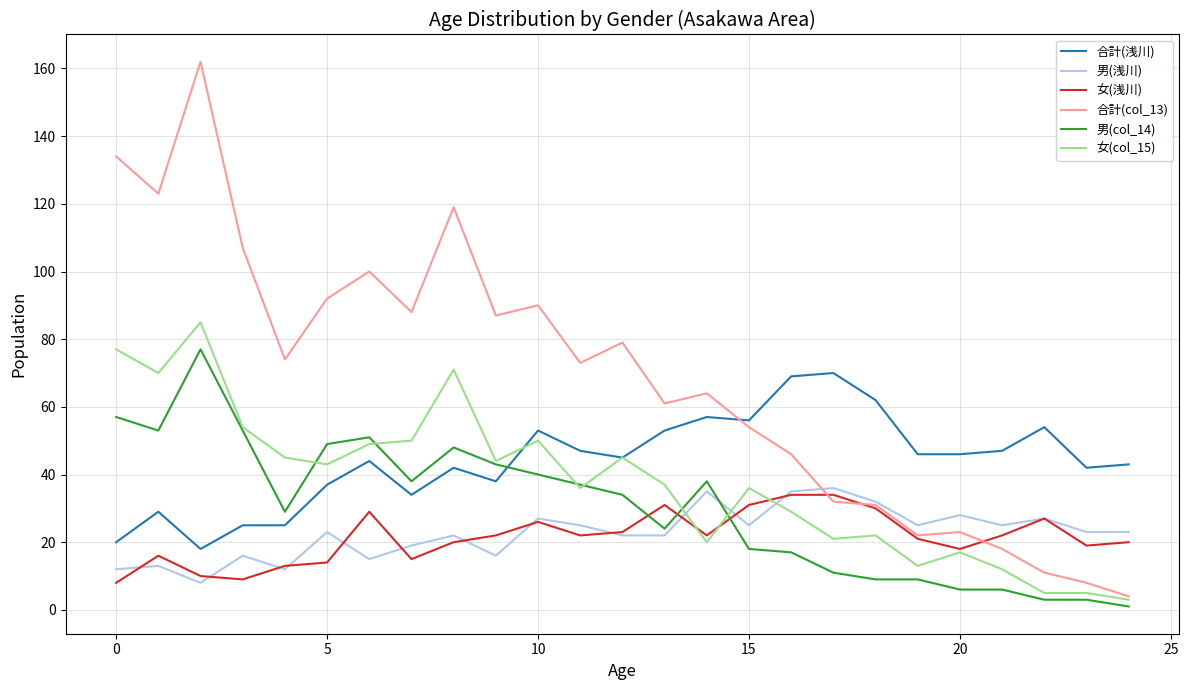

Which series has the largest total across all categories?

合計(col_13)